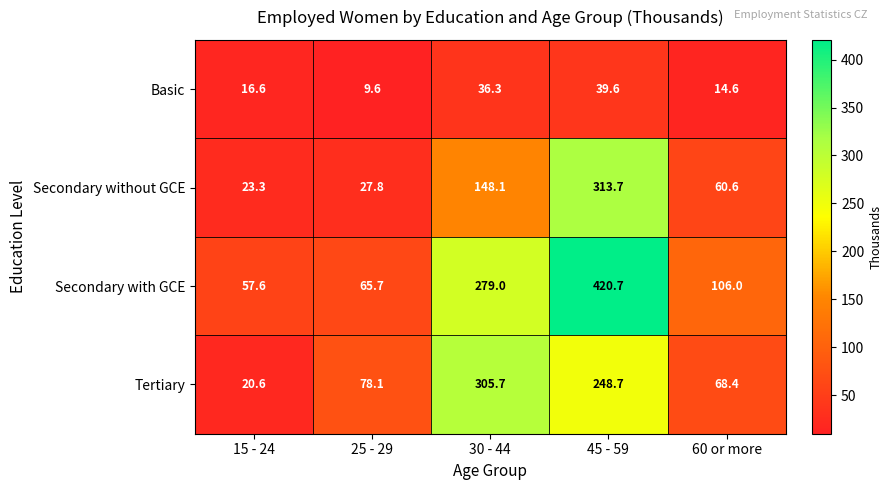

Read the Secondary without GCE value at 45 - 59.

313.7